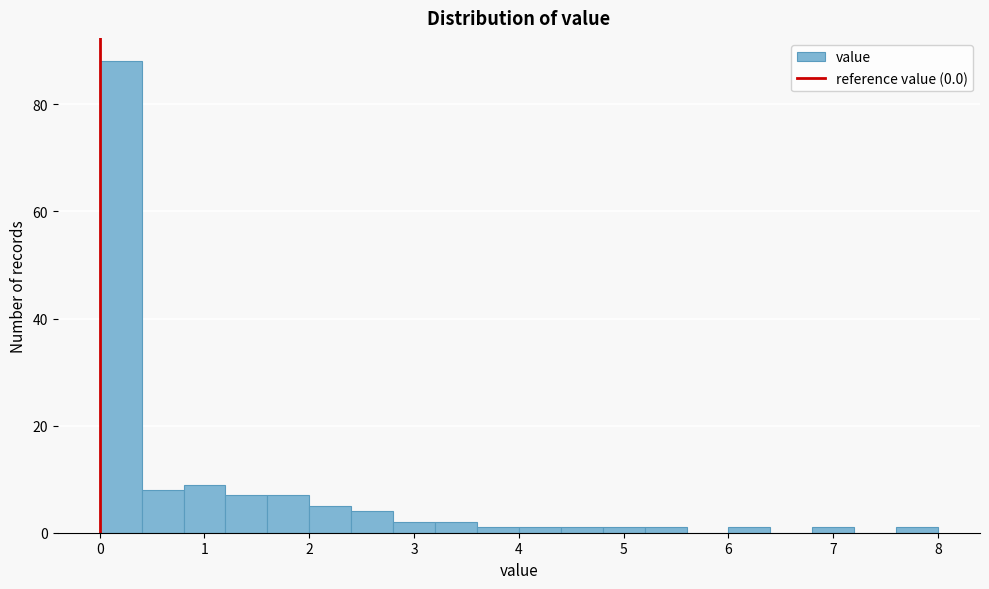

Over which range of the x-axis is the bar tallest?

0.0 to 0.4